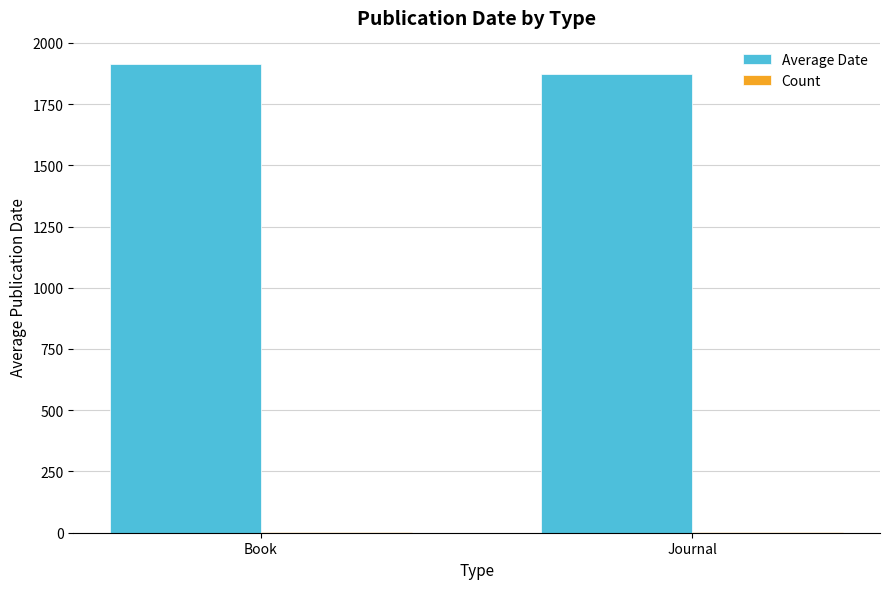

Read the Average Date value at Journal, to the nearest 10.

1870